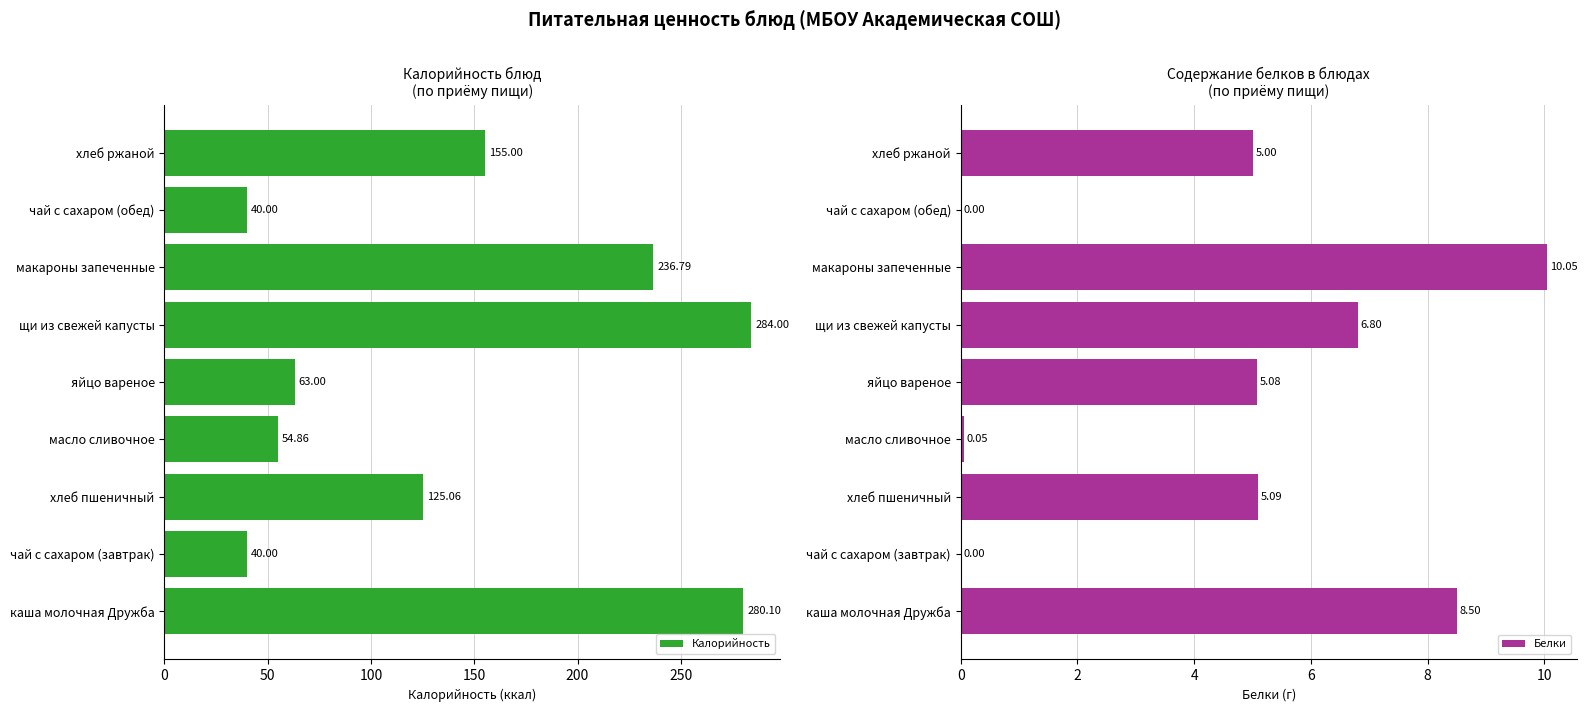

Rank the series at 100 from highest to lowest value.

Калорийность, Белки